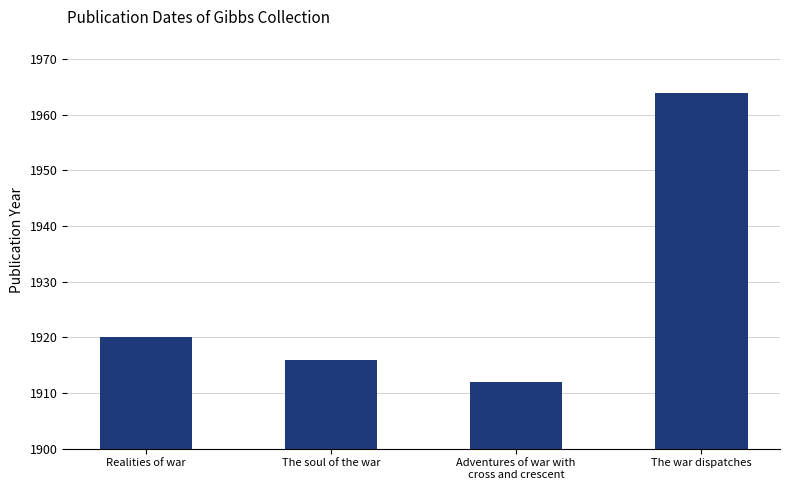

What position from the right is Adventures of war with
cross and crescent?

2